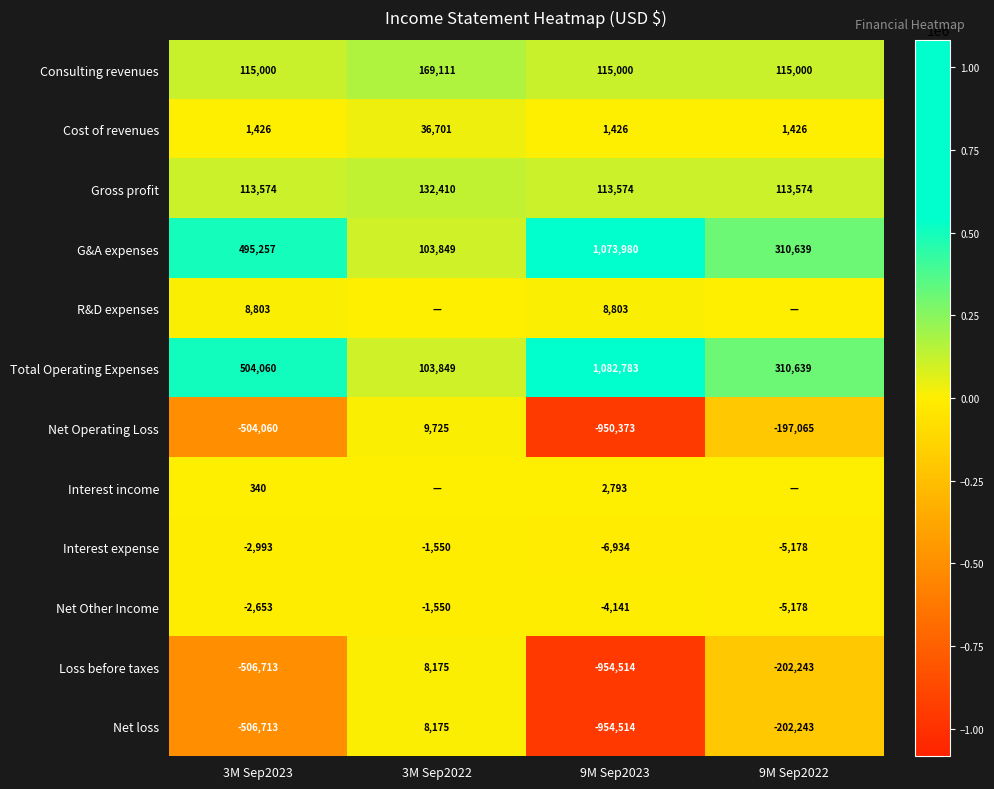

At how many categories does at least one series exceed 962019?

1